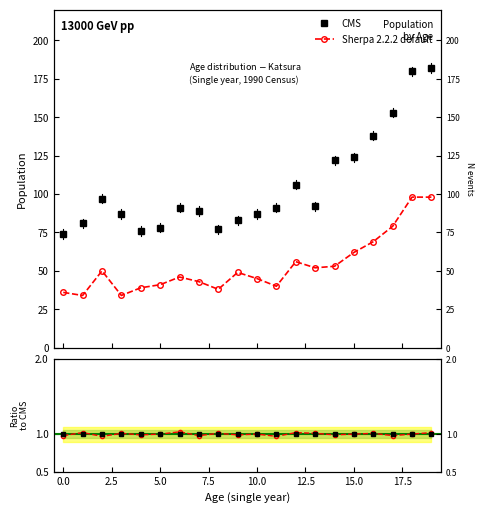

How many data points in Sherpa 2.2.2 default are above 49?

9